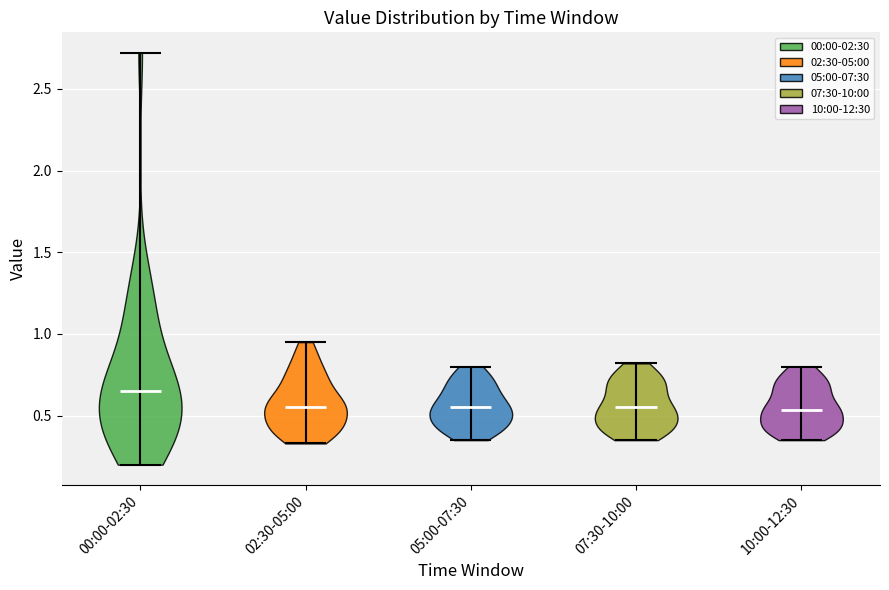

What is the highest point the violin for 05:00-07:30 reaches on the y-axis? The values are not printed on the chart, so give them approximately, as read against the axis.

0.80